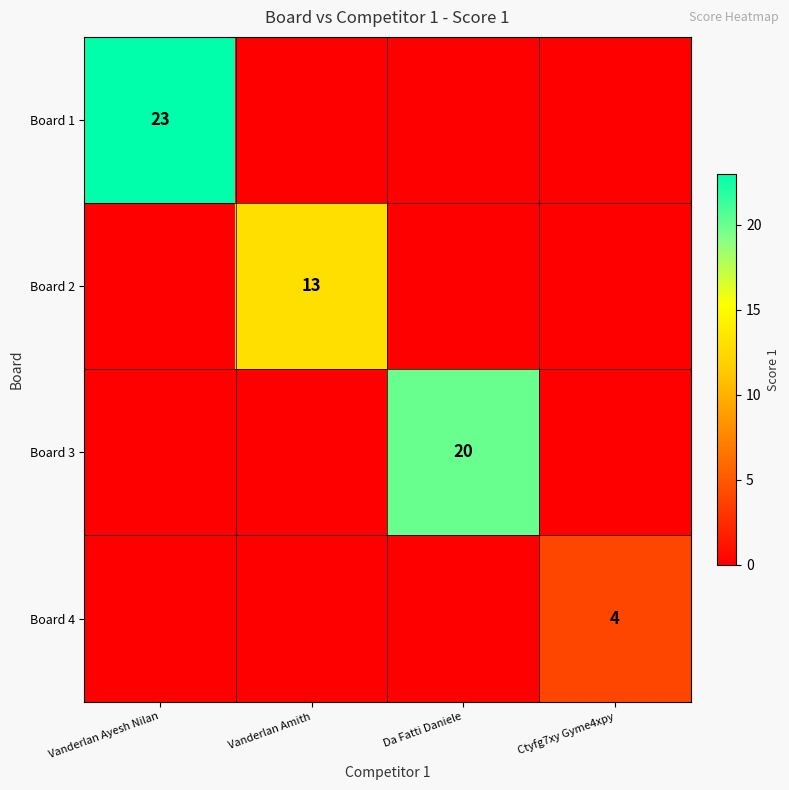

The Board 1 series shows 5 at Vanderlan Ayesh Nilan. True or false?

False